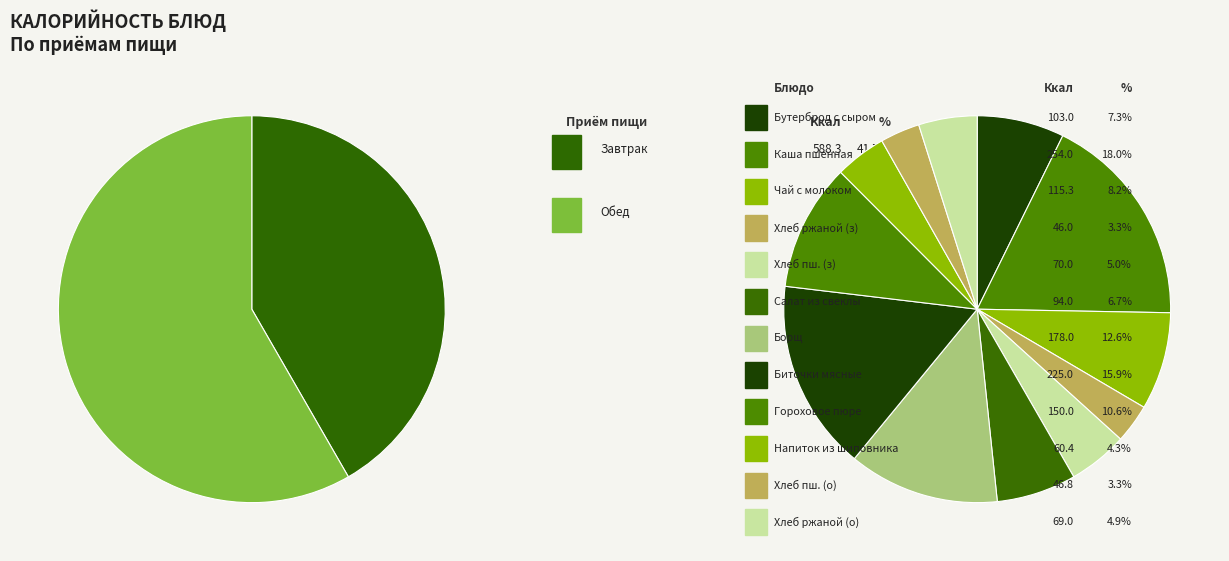

How many segments does this pie chart have?

12